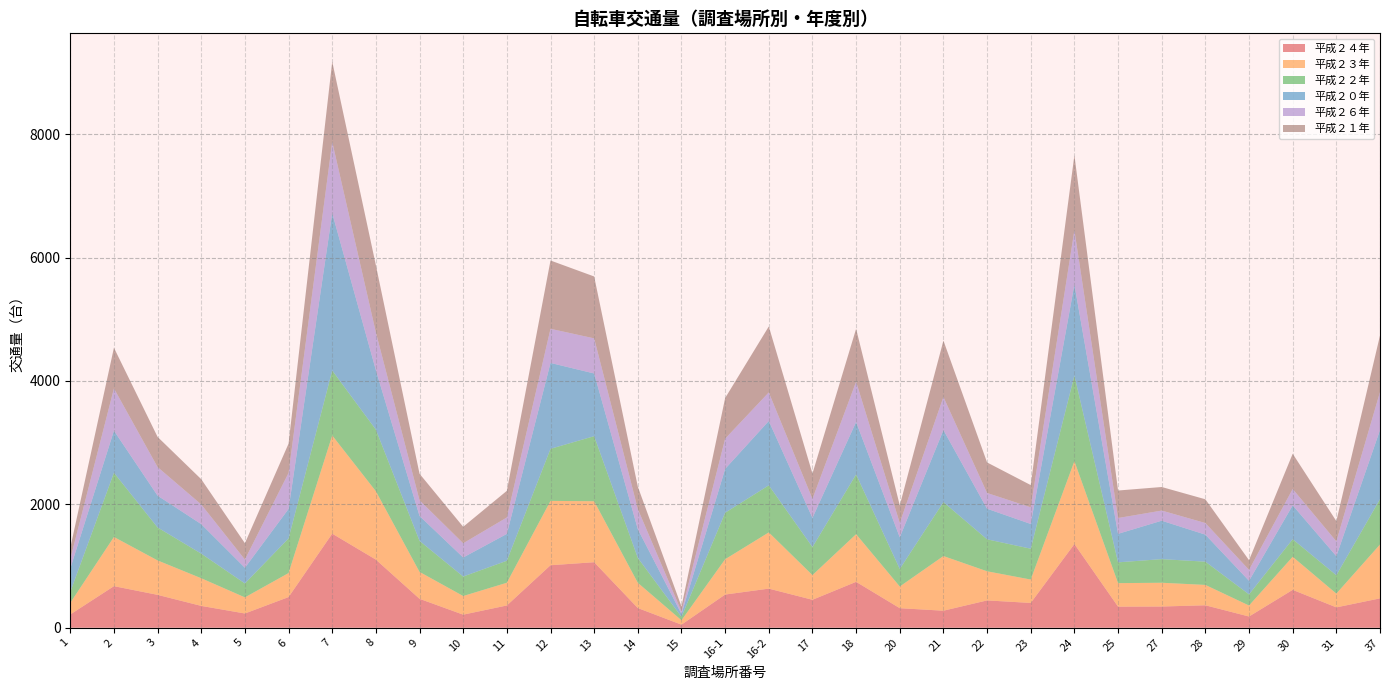

Reading right to left, what are all the values shown in this chart?

平成２４年: 476	330	614	182	364	344	342	1357	402	443	276	317	744	453	634	538	50	319	1062	1013	361	212	469	1104	1525	497	231	354	533	674	215
平成２３年: 873	223	536	178	330	385	381	1342	379	472	886	351	772	400	911	572	71	409	988	1043	368	302	436	1108	1591	389	261	448	558	797	188
平成２２年: 735	298	285	181	377	383	337	1389	500	518	874	285	969	455	763	754	55	404	1055	844	357	316	503	999	1053	562	226	399	534	1041	177
平成２０年: 1120	309	549	220	438	623	462	1475	401	496	1168	513	850	473	1043	711	48	466	1016	1392	435	309	404	964	2551	478	254	478	516	682	381
平成２６年: 616	240	265	177	188	164	256	879	270	255	536	232	652	308	463	489	39	325	569	553	266	230	254	612	1155	583	133	319	463	685	151
平成２１年: 917	328	571	157	385	382	446	1215	360	495	914	285	858	410	1069	659	82	363	1003	1107	432	267	430	1088	1300	475	265	409	489	659	183